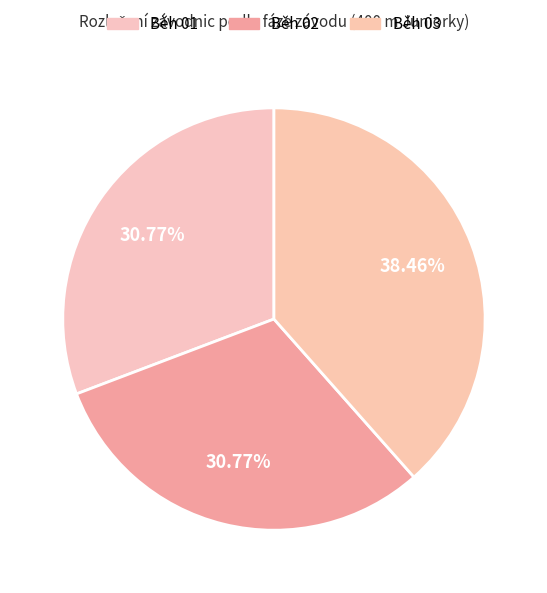

To the nearest percent, what portion does Běh 02 represent?

31%